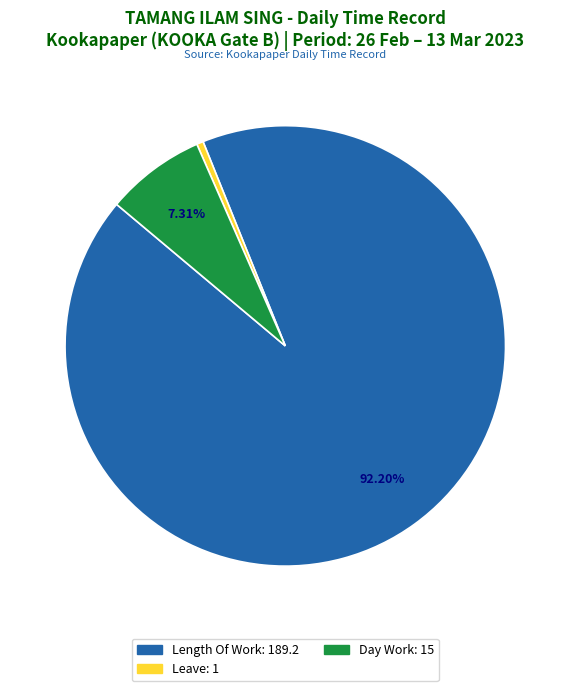

Count the number of slices in the pie.

3